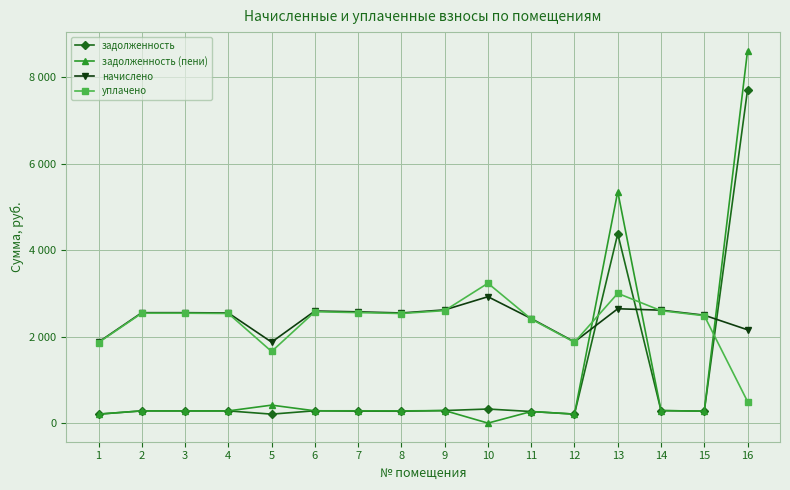

Is the value of задолженность at 9 greater than the value of начислено at 14?

No